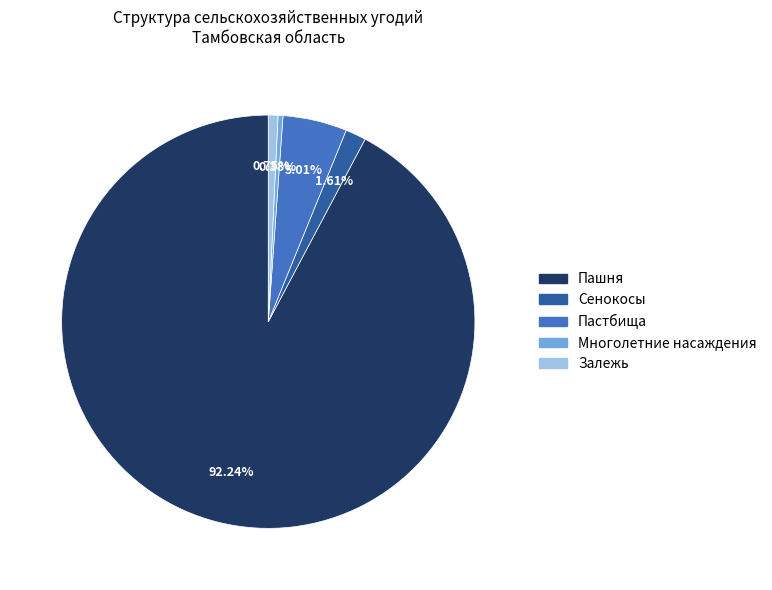

Is Пашня the majority of the pie?

Yes